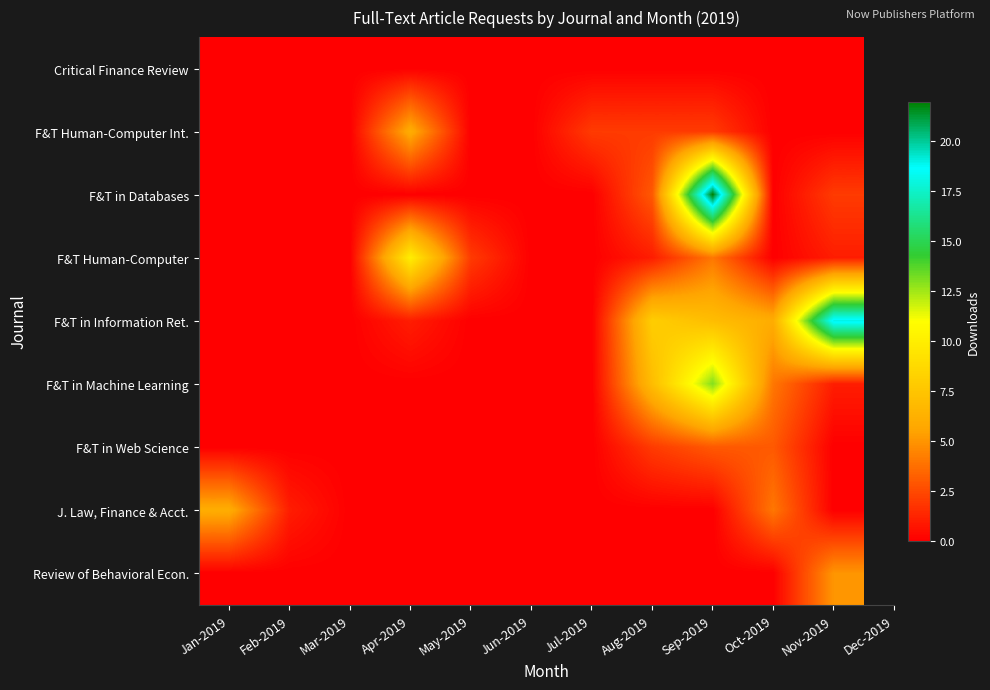

At which category is the sum across all series the highest?

Sep-2019